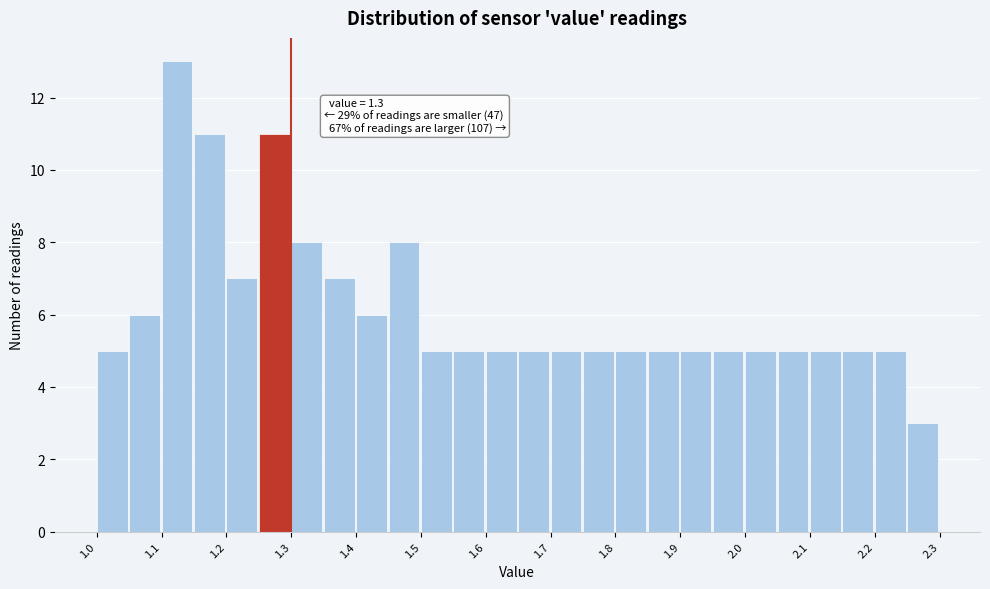

Which range on the x-axis has the tallest bar?

1.10 to 1.15